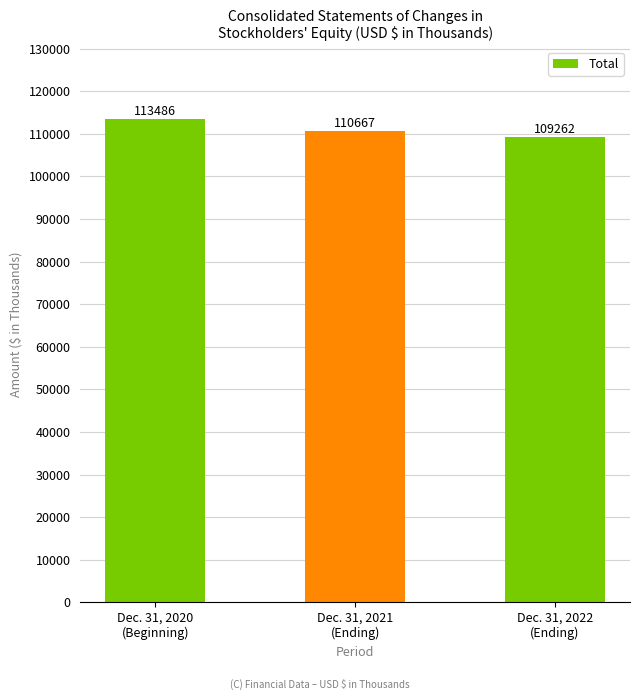

List the labels in order of value, largest first.

Dec. 31, 2020
(Beginning), Dec. 31, 2021
(Ending), Dec. 31, 2022
(Ending)